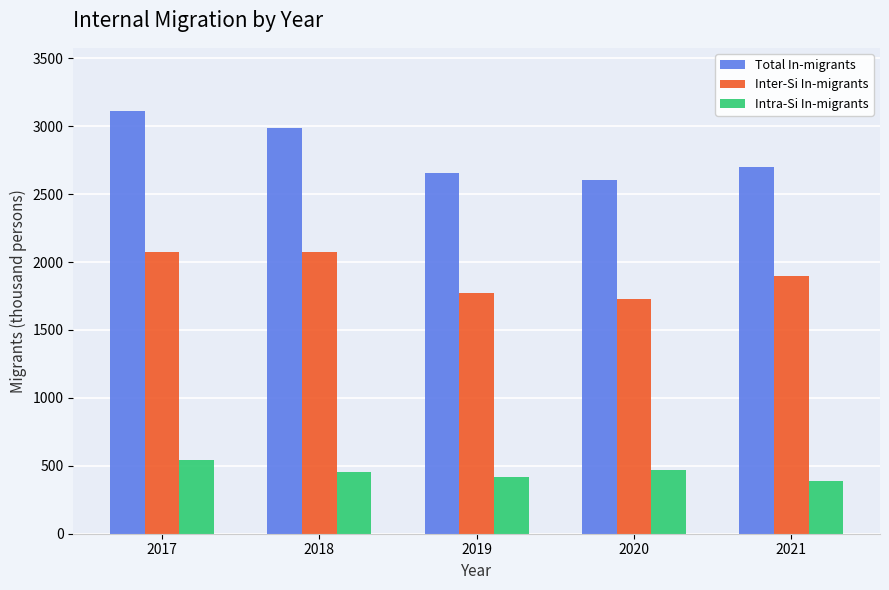

At which category is the sum across all series the highest?

2017